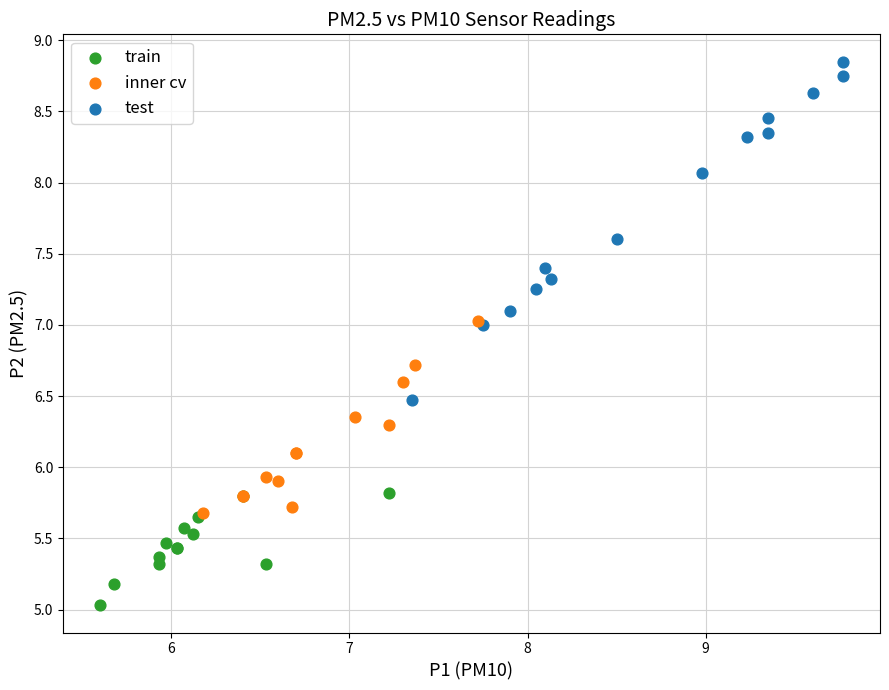

What are all the series names shown in the legend?

train, inner cv, test